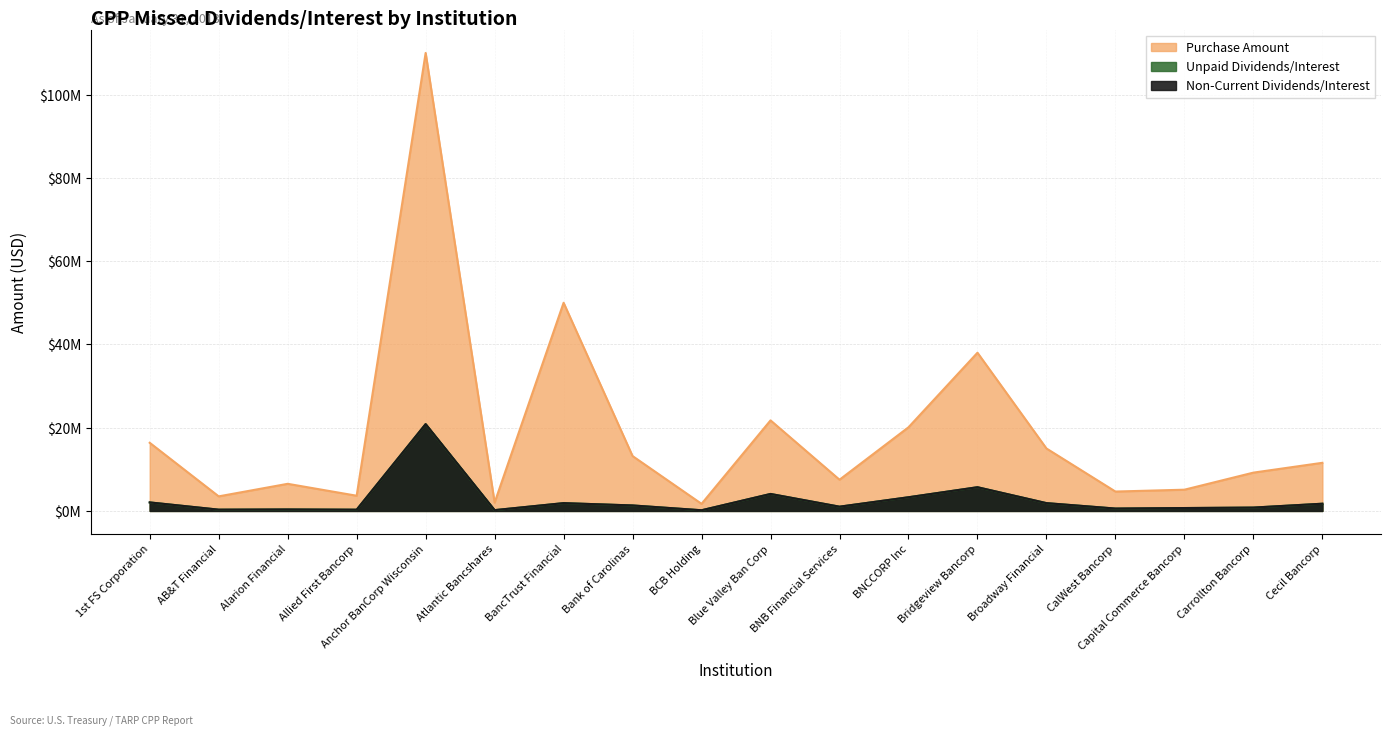

Reading left to right, extract all data points from this chart.

Purchase Amount: 16.4	3.5	6.5	3.7	110.0	2.0	50.0	13.2	1.7	21.8	7.5	20.1	38.0	15.0	4.7	5.1	9.2	11.6
Unpaid Dividends/Interest: 2.0	0.3	0.4	0.3	20.9	0.2	1.9	1.3	0.2	4.1	1.0	3.3	5.7	1.9	0.6	0.7	0.8	1.7
Non-Current Dividends/Interest: 2.0	0.3	0.4	0.3	20.9	0.2	1.9	1.3	0.2	4.1	1.0	3.3	5.7	1.9	0.6	0.7	0.8	1.7